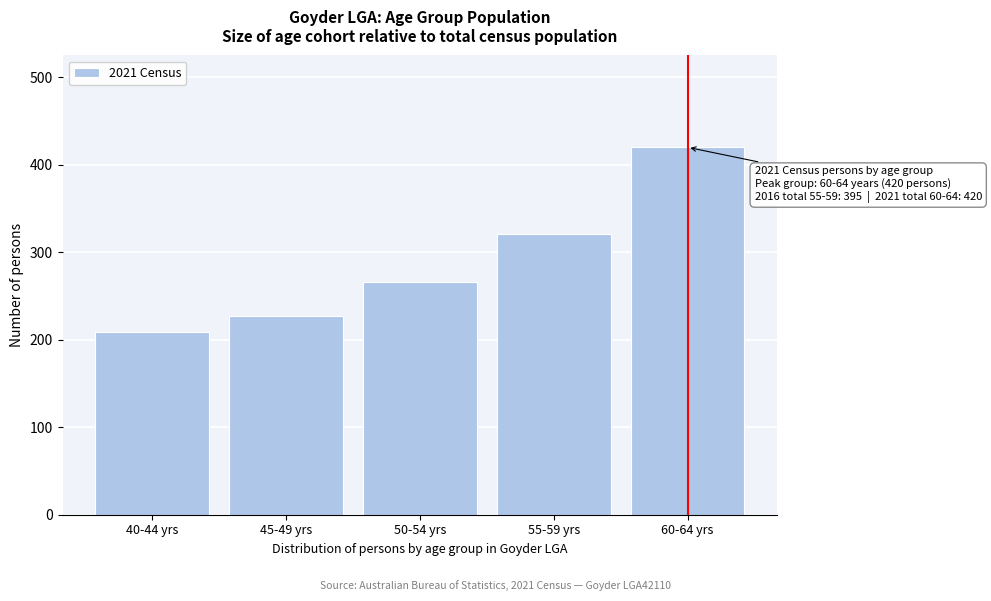

Reading left to right, extract all data points from this chart.

209	227	266	321	420